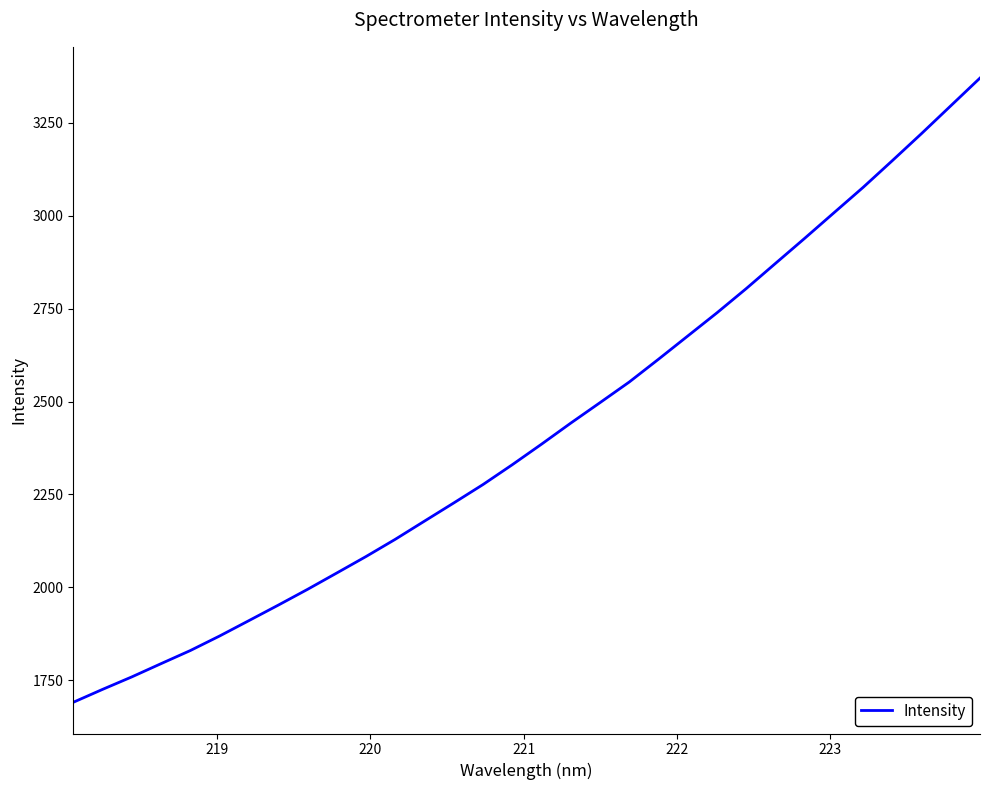

What is the smallest value displayed?

1690.9